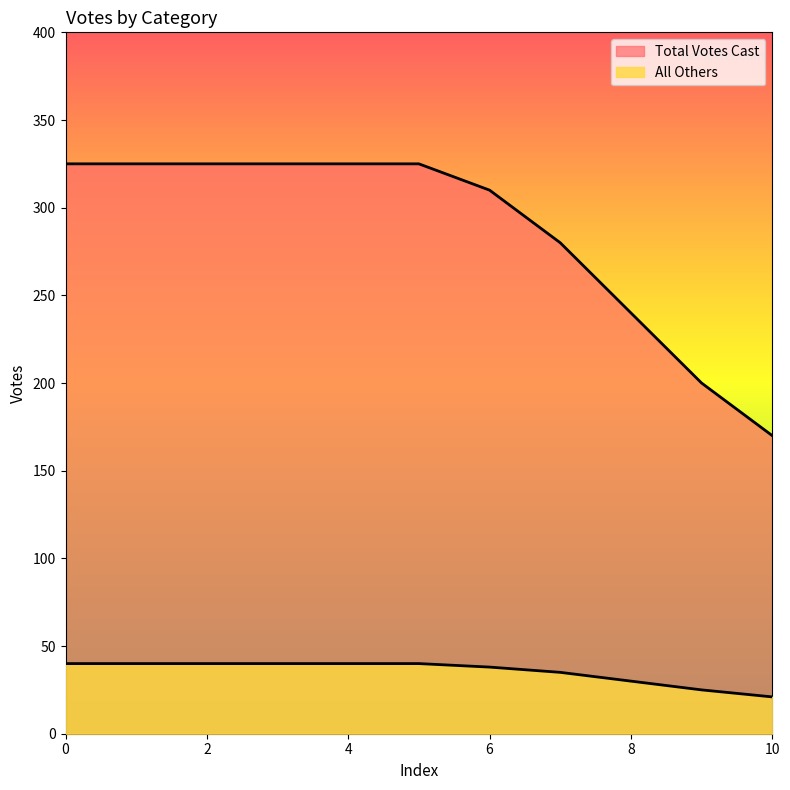

What is the lowest value of the All Others line series?

21